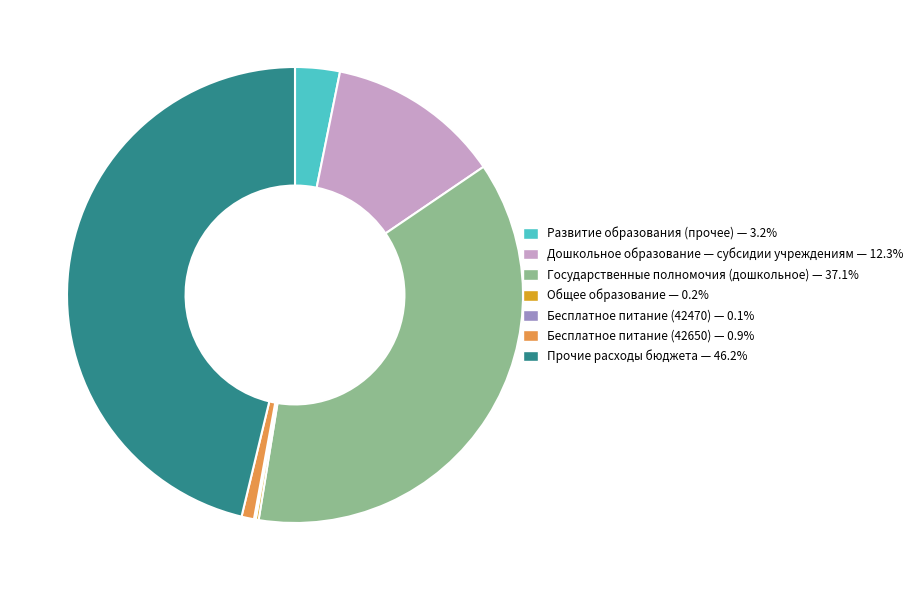

Does any single category account for the majority?

No